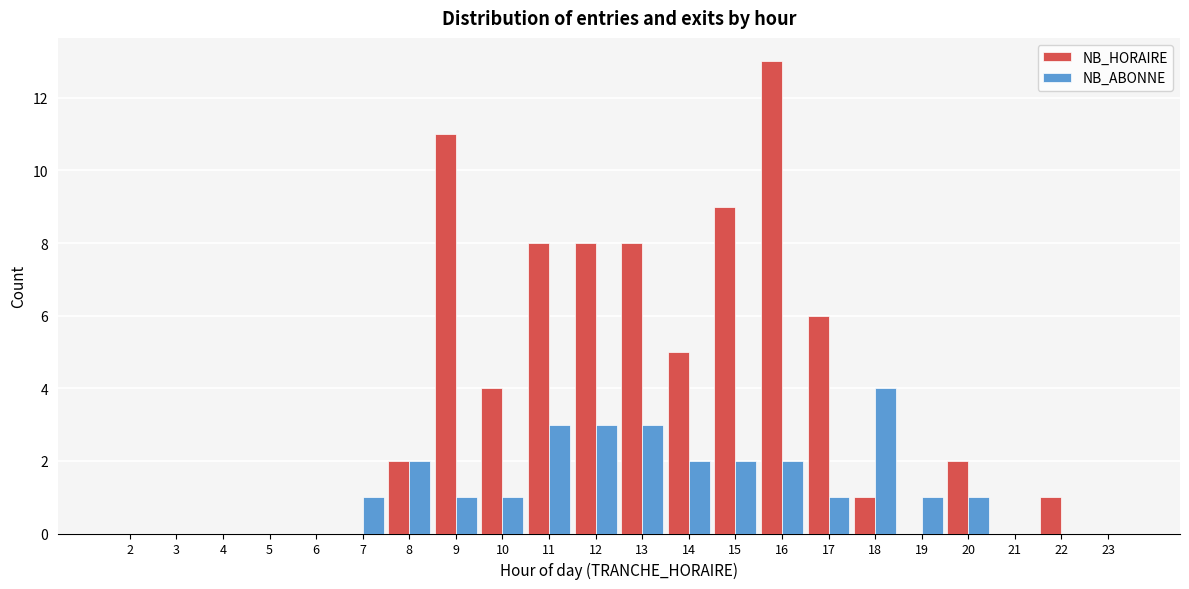

The NB_ABONNE series shows 2 at 8. True or false?

True